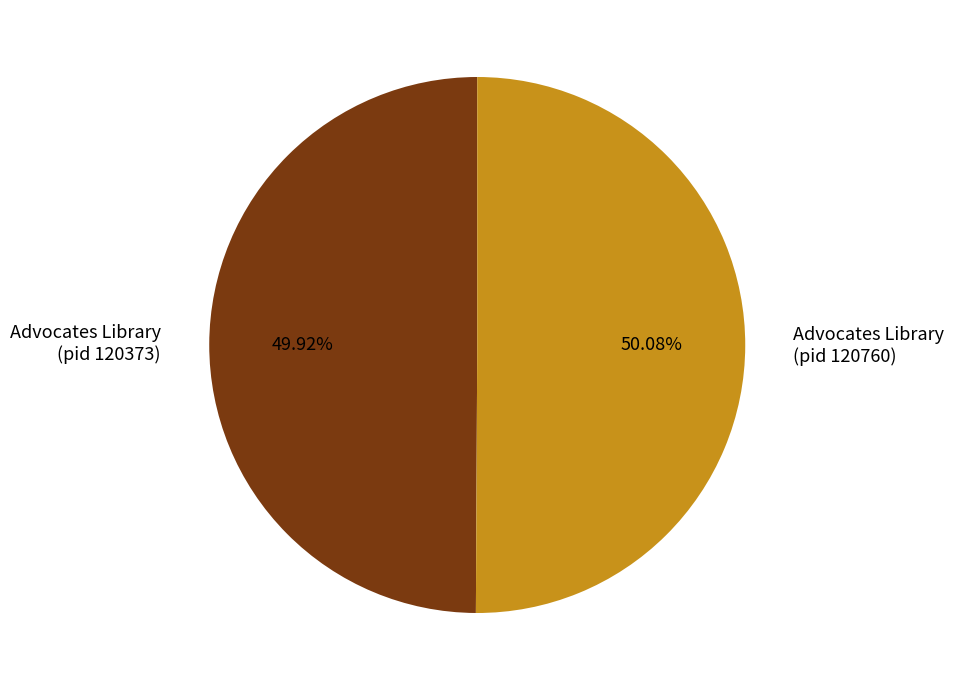

Is there a majority slice in this chart?

Yes